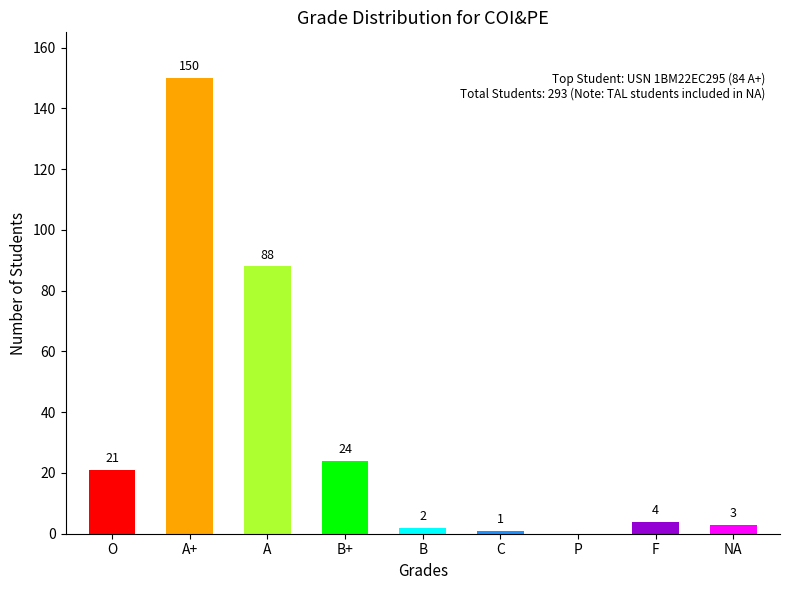

What is the maximum value shown in the chart?

150